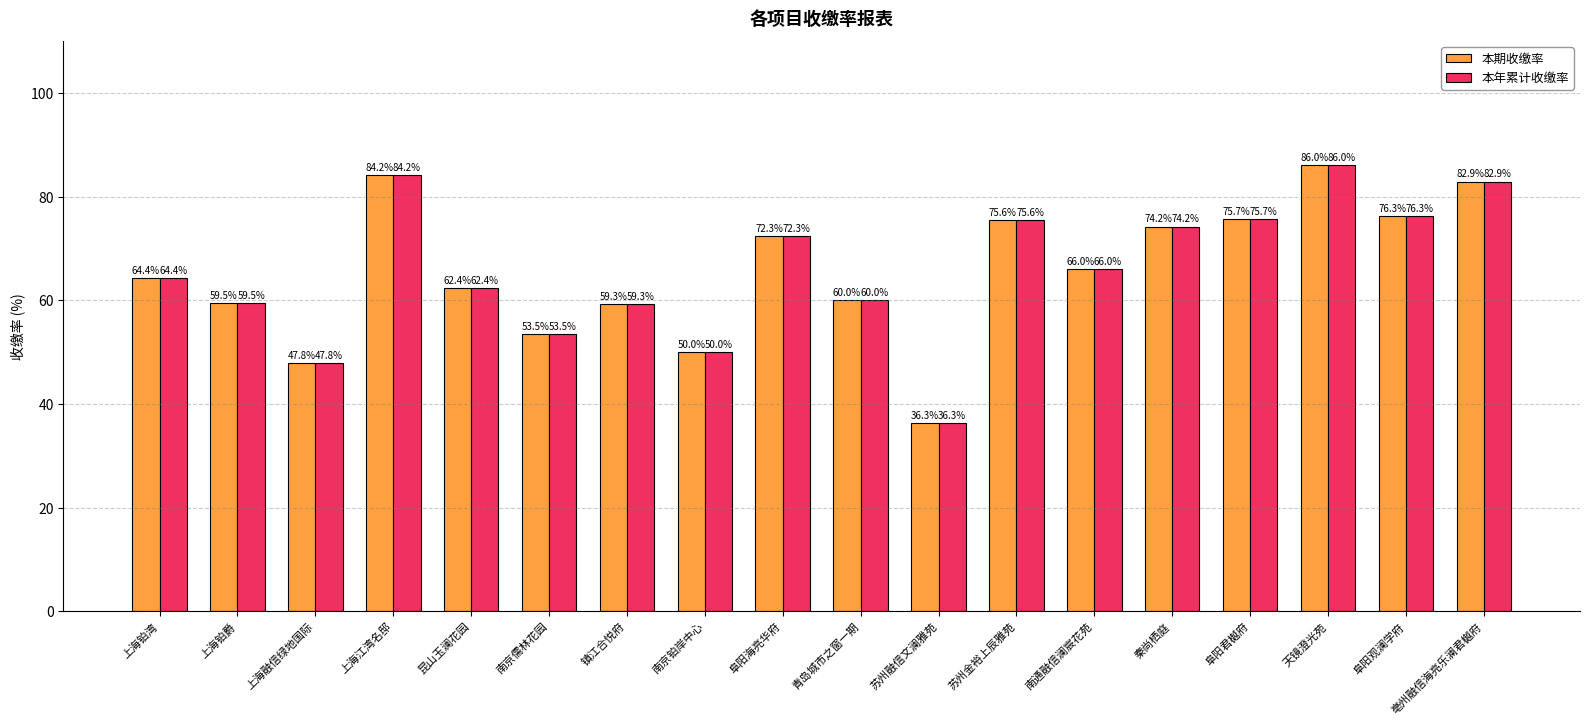

Reading right to left, what are all the values shown in this chart?

本期收缴率: 82.9	76.3	86.0	75.7	74.2	66.0	75.6	36.3	60.0	72.3	50.0	59.3	53.5	62.4	84.2	47.8	59.5	64.4
本年累计收缴率: 82.9	76.3	86.0	75.7	74.2	66.0	75.6	36.3	60.0	72.3	50.0	59.3	53.5	62.4	84.2	47.8	59.5	64.4